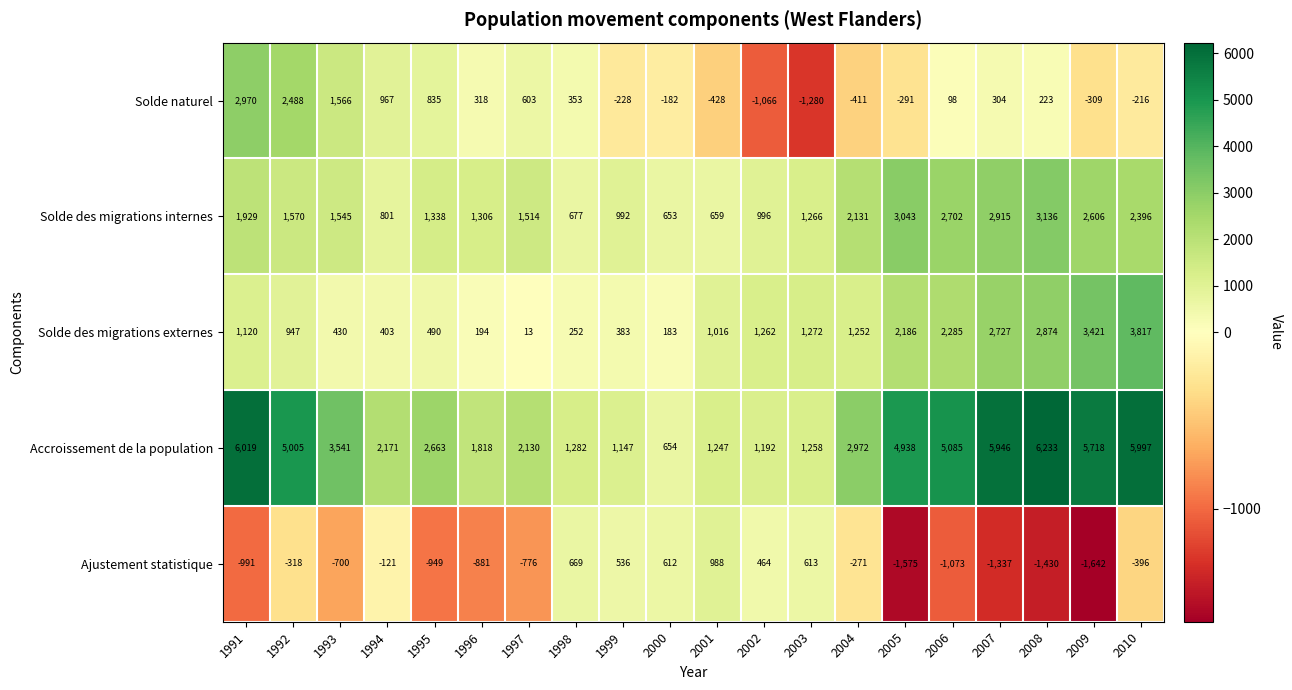

Is it true that Accroissement de la population equals 1164 at 2000?

False